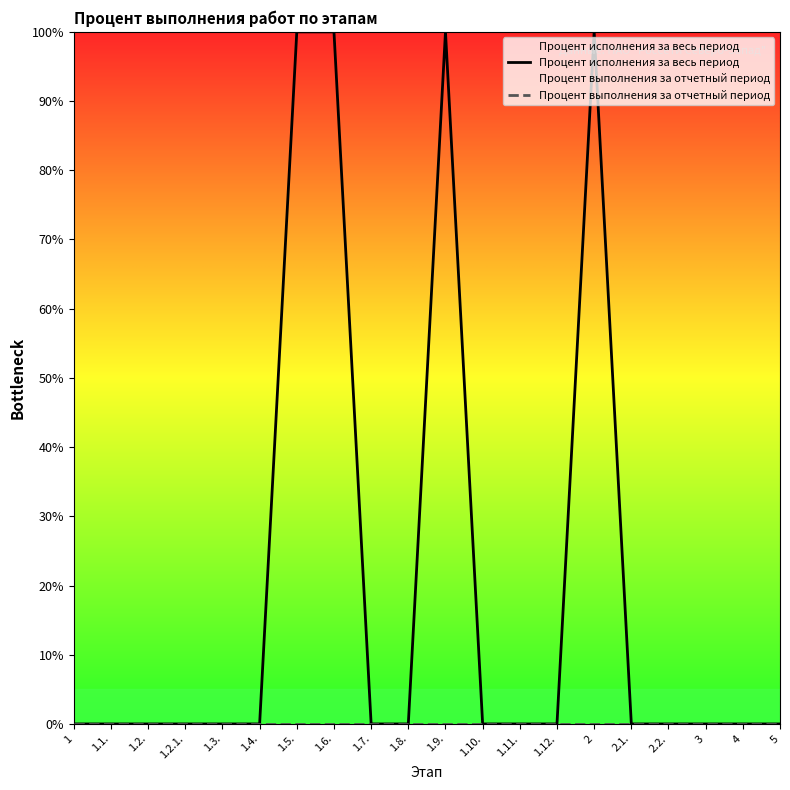

True or false: Процент выполнения за отчетный период has more than 1 interior local peaks.

False